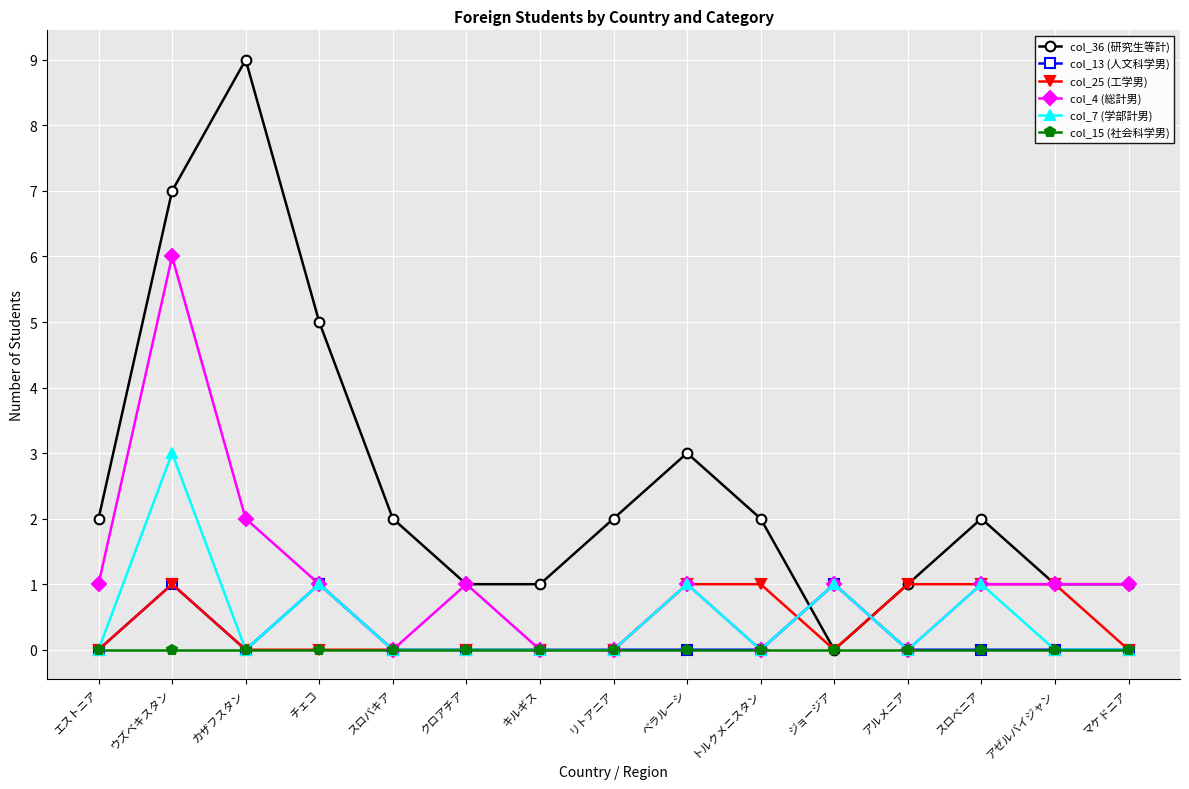

Is it true that col_7 (学部計男) equals -1 at キルギス?

False